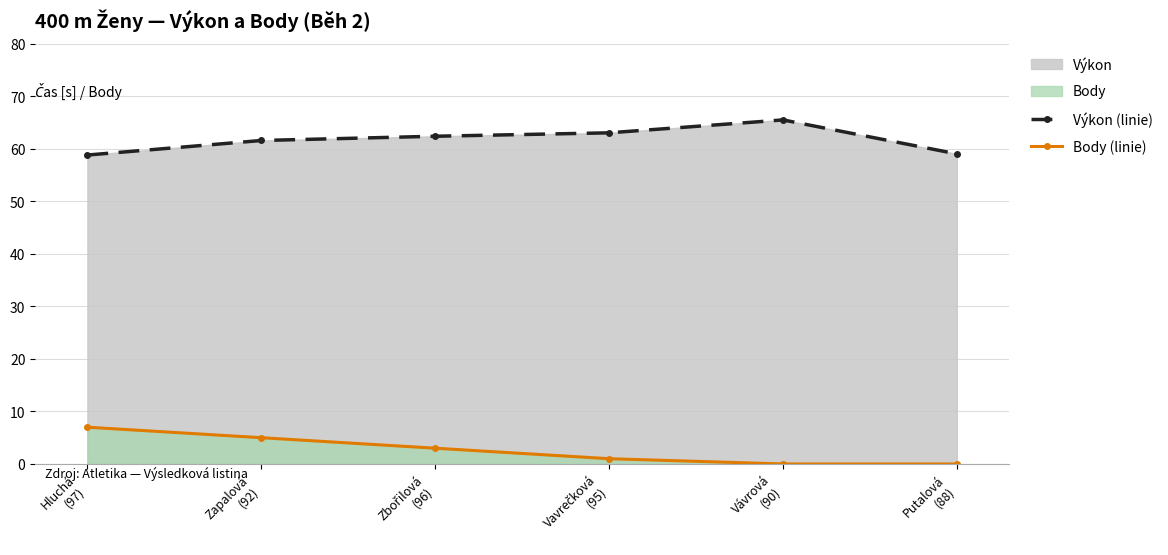

List the series in order of their peak value, lowest first.

Body (linie), Výkon (linie)